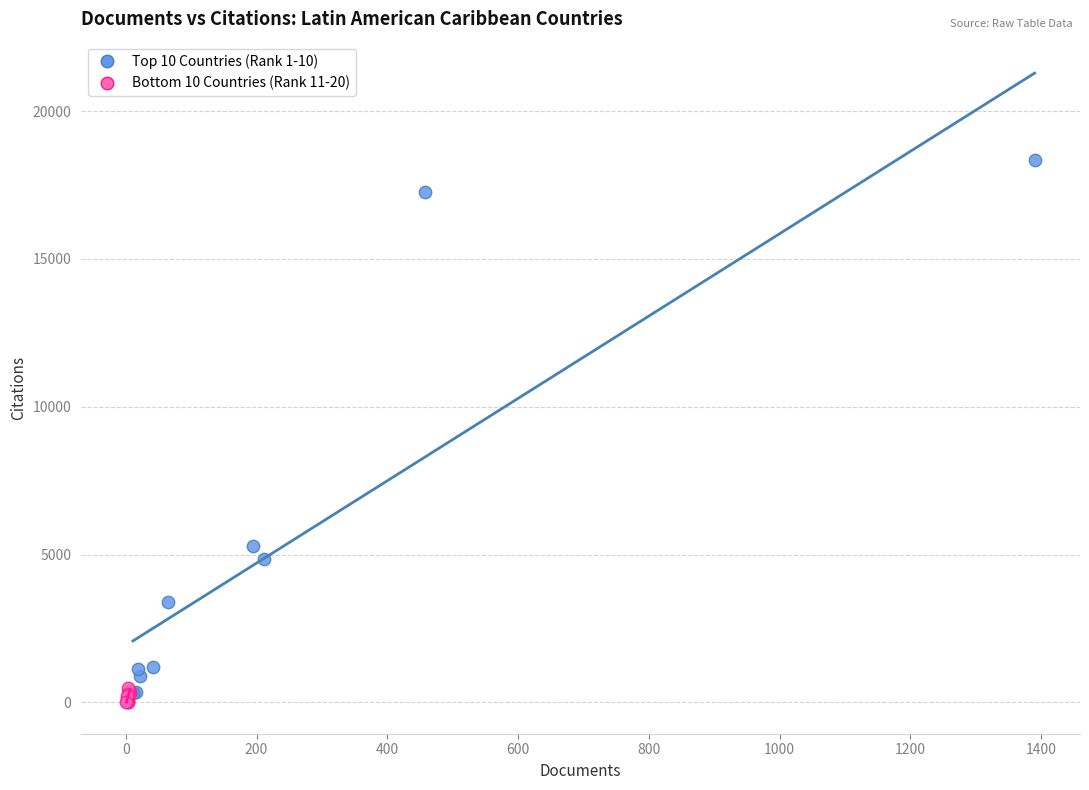

Which series reaches the maximum Y coordinate?

Top 10 Countries (Rank 1-10)